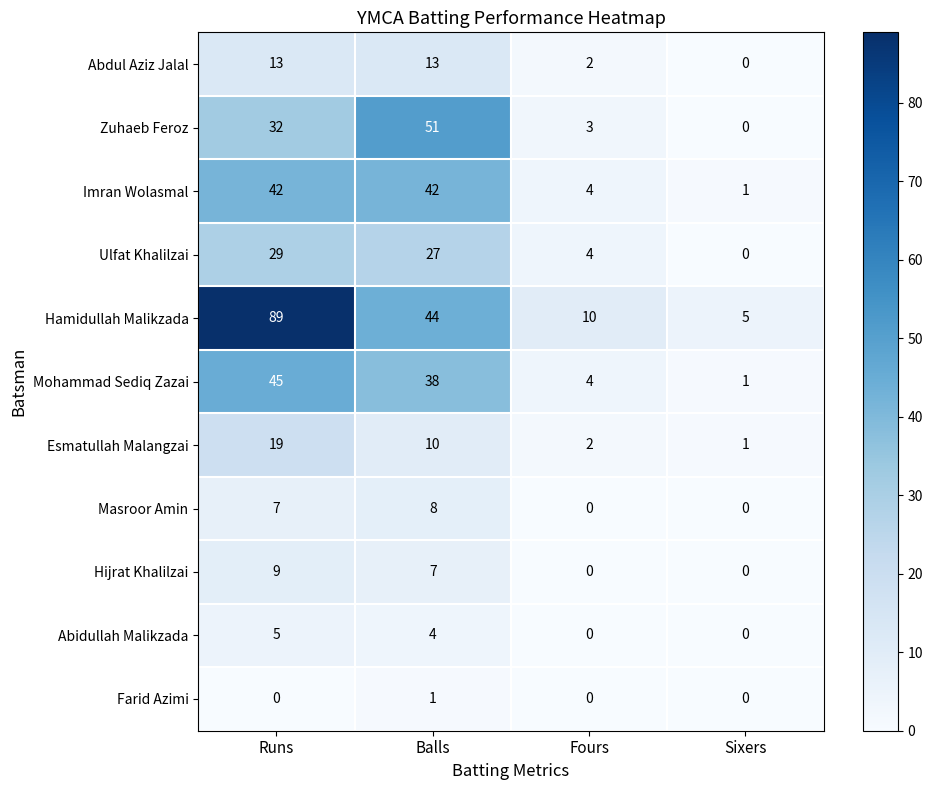

Which series has the largest total across all categories?

Hamidullah Malikzada